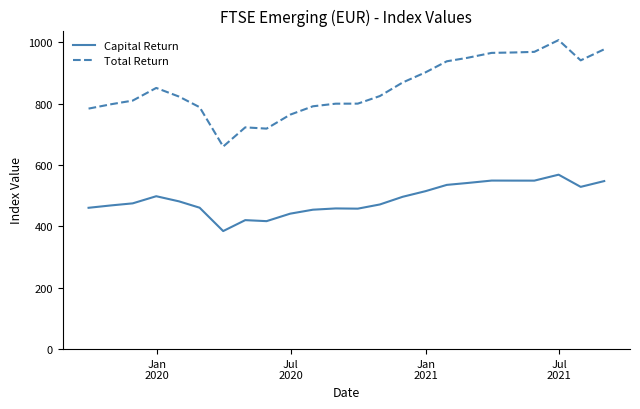

Which series has the largest total across all categories?

Total Return